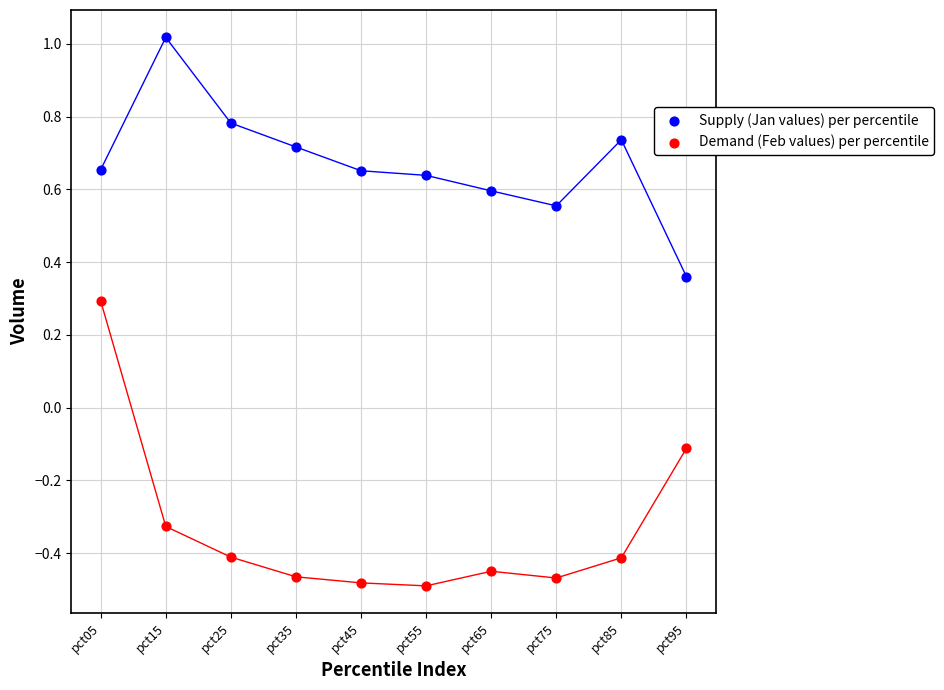

Which series has the largest Y range (max minus min)?

Demand (Feb values) per percentile